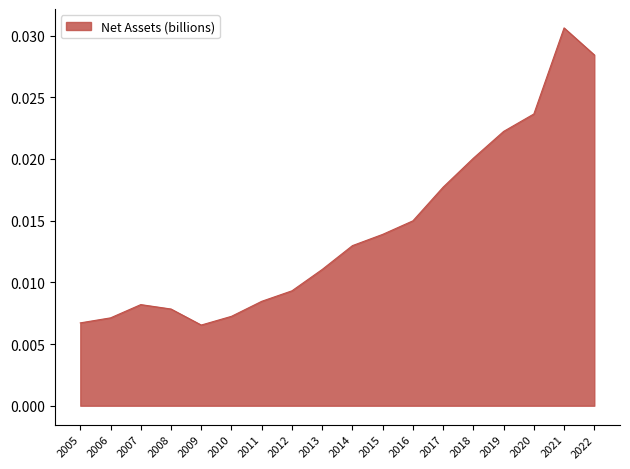

Which has a higher value, 2021 or 2005?

2021